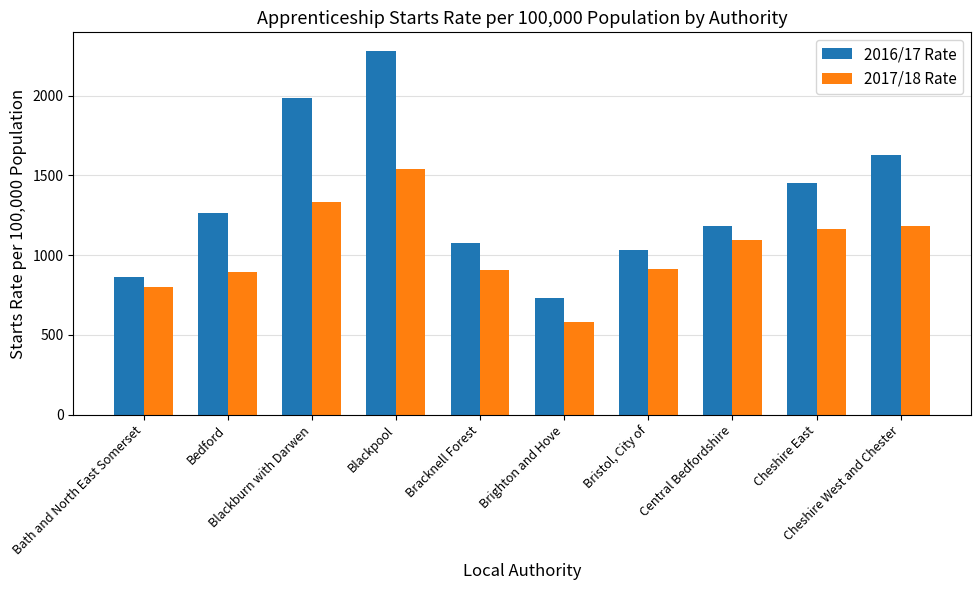

List the labels in order of 2017/18 Rate value, largest first.

Blackpool, Blackburn with Darwen, Cheshire West and Chester, Cheshire East, Central Bedfordshire, Bristol, City of, Bracknell Forest, Bedford, Bath and North East Somerset, Brighton and Hove